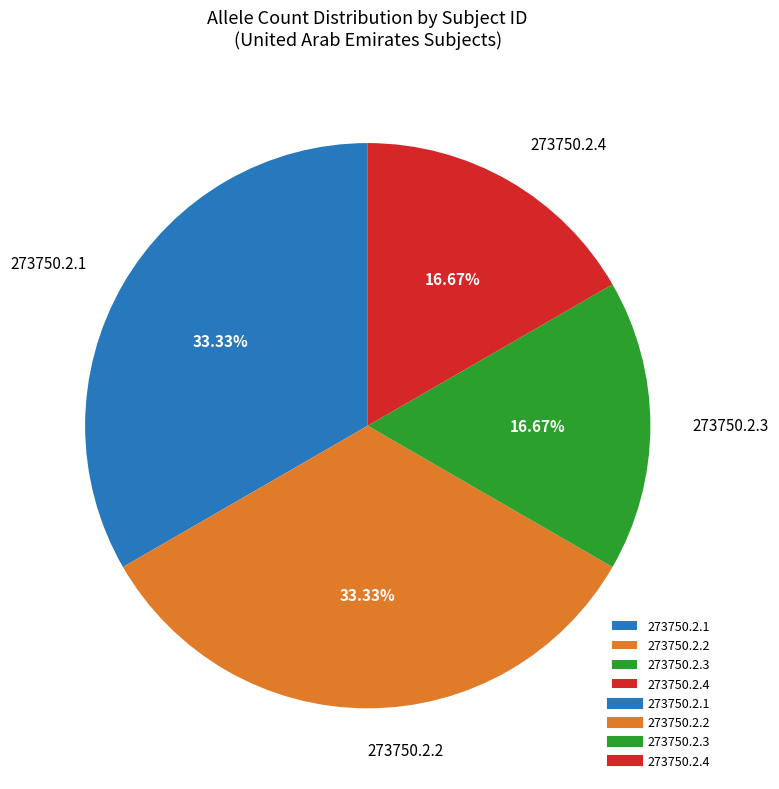

The 273750.2.1 slice represents 33% of the pie. True or false?

True